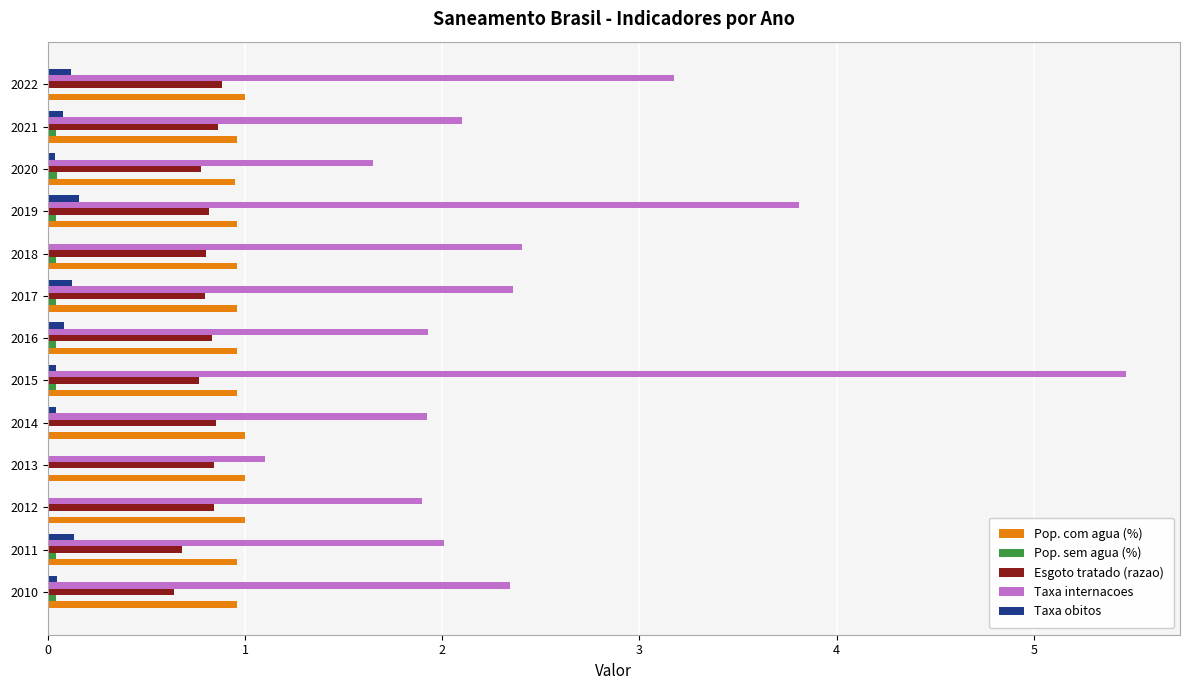

Where is Taxa internacoes nearest to the value 3?

2022